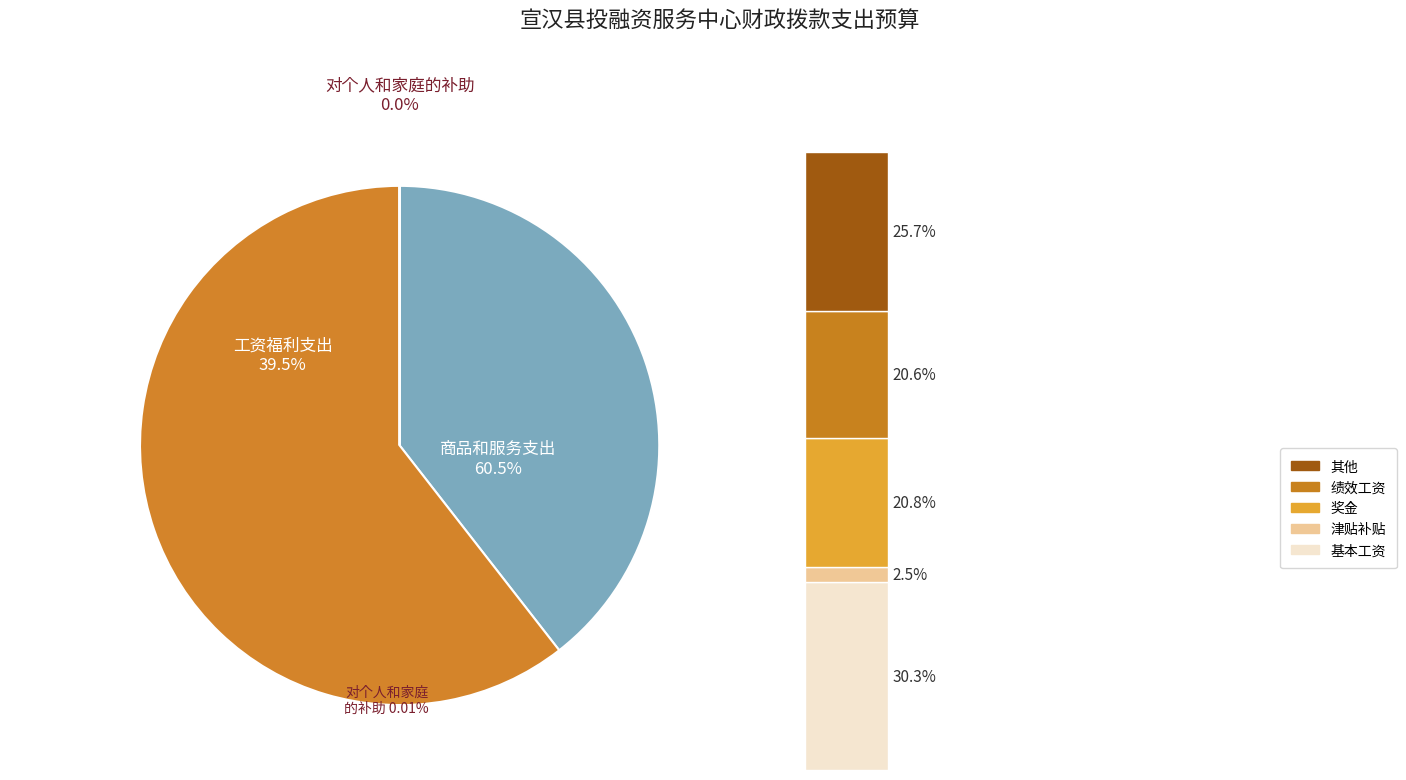

Which slice is the smallest?

对个人和家庭的补助